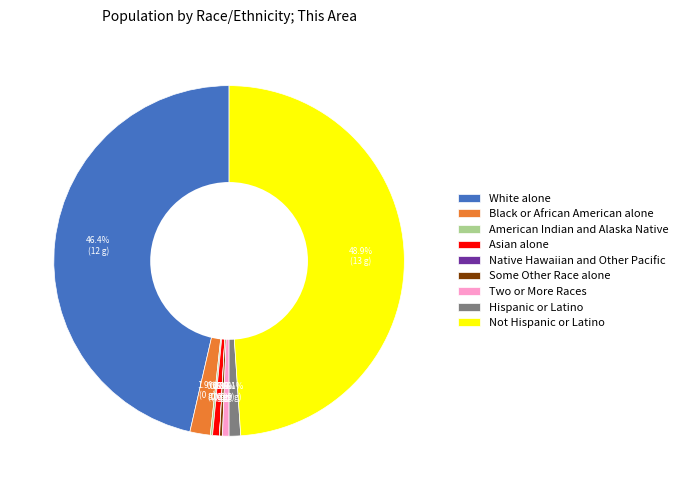

What percentage is the White alone slice, to the nearest percent?

46%